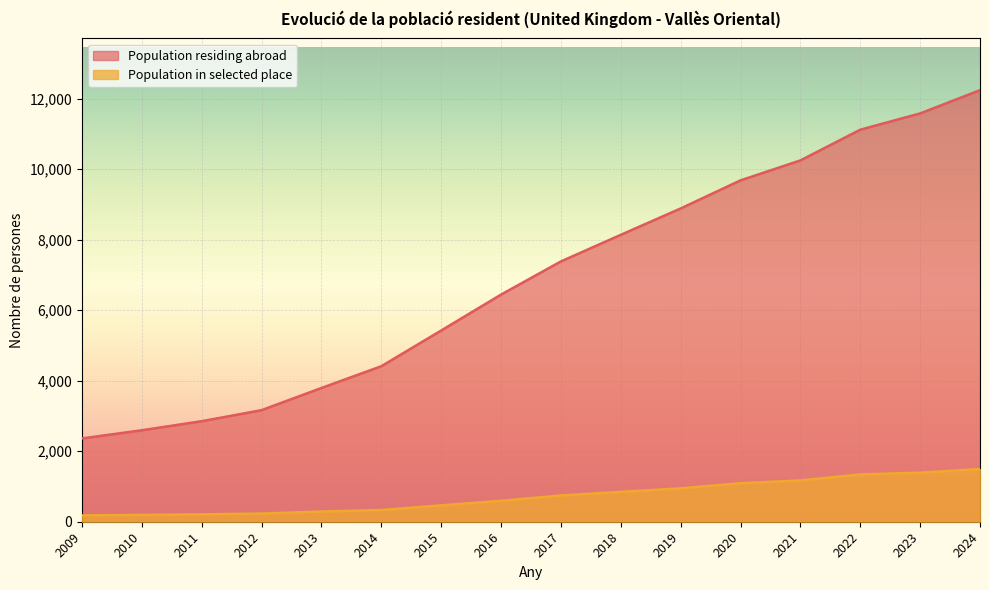

What is the approximate value of Population in selected place at 2014?

332